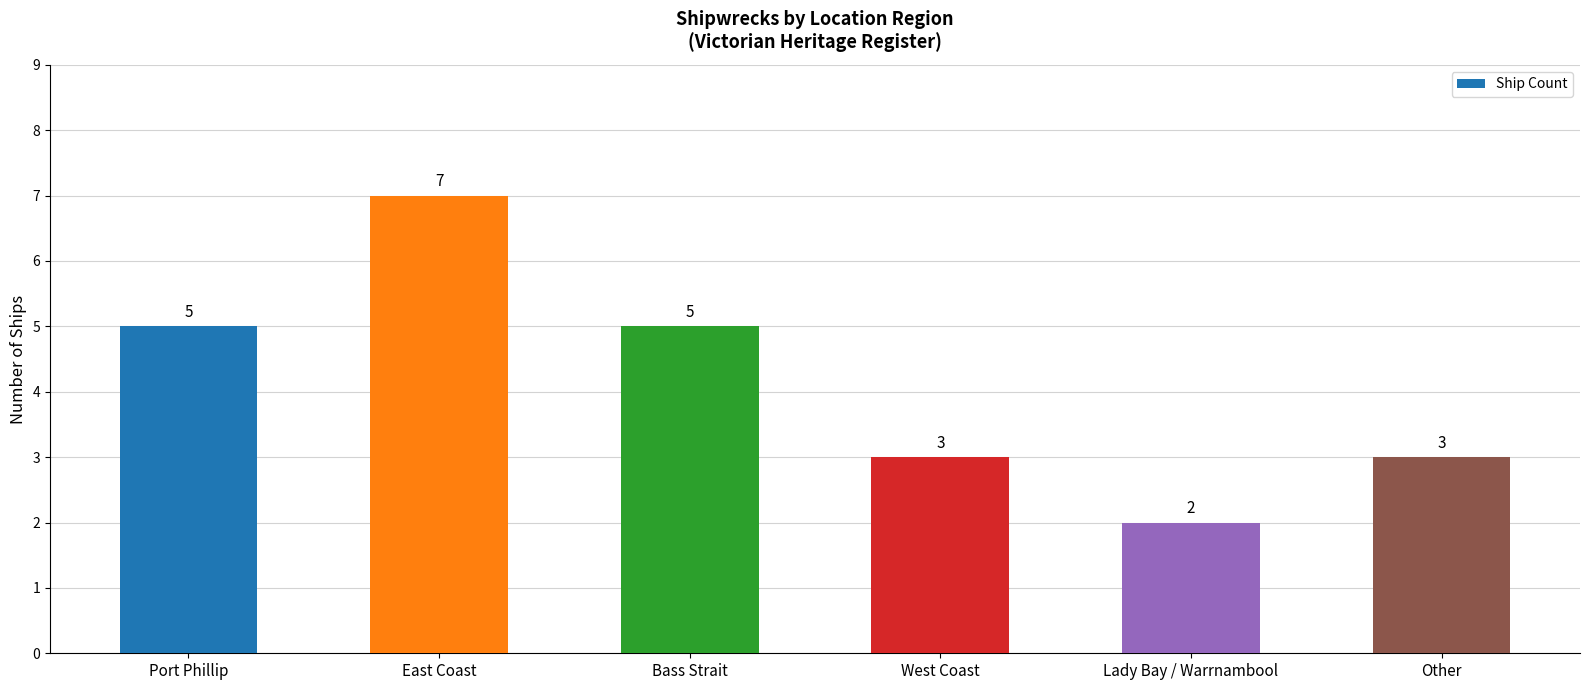

How many data points are less than 5?

3